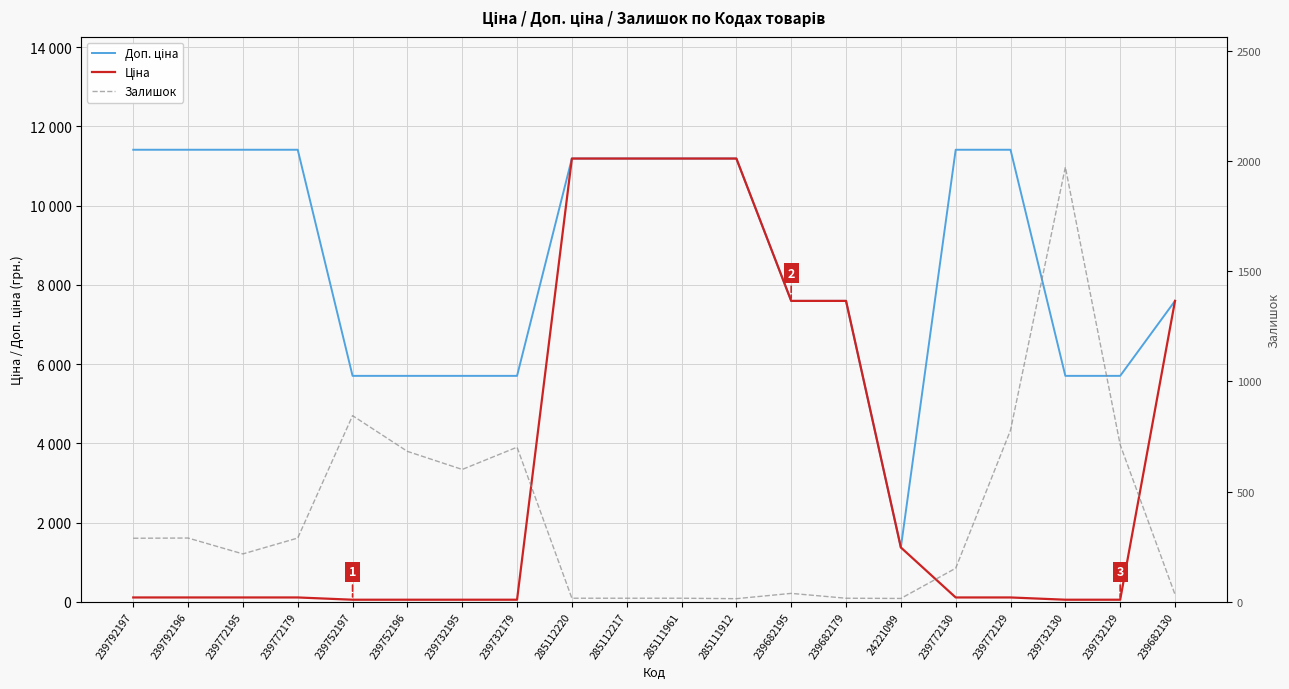

How many intersections are there between Ціна and Залишок?

3